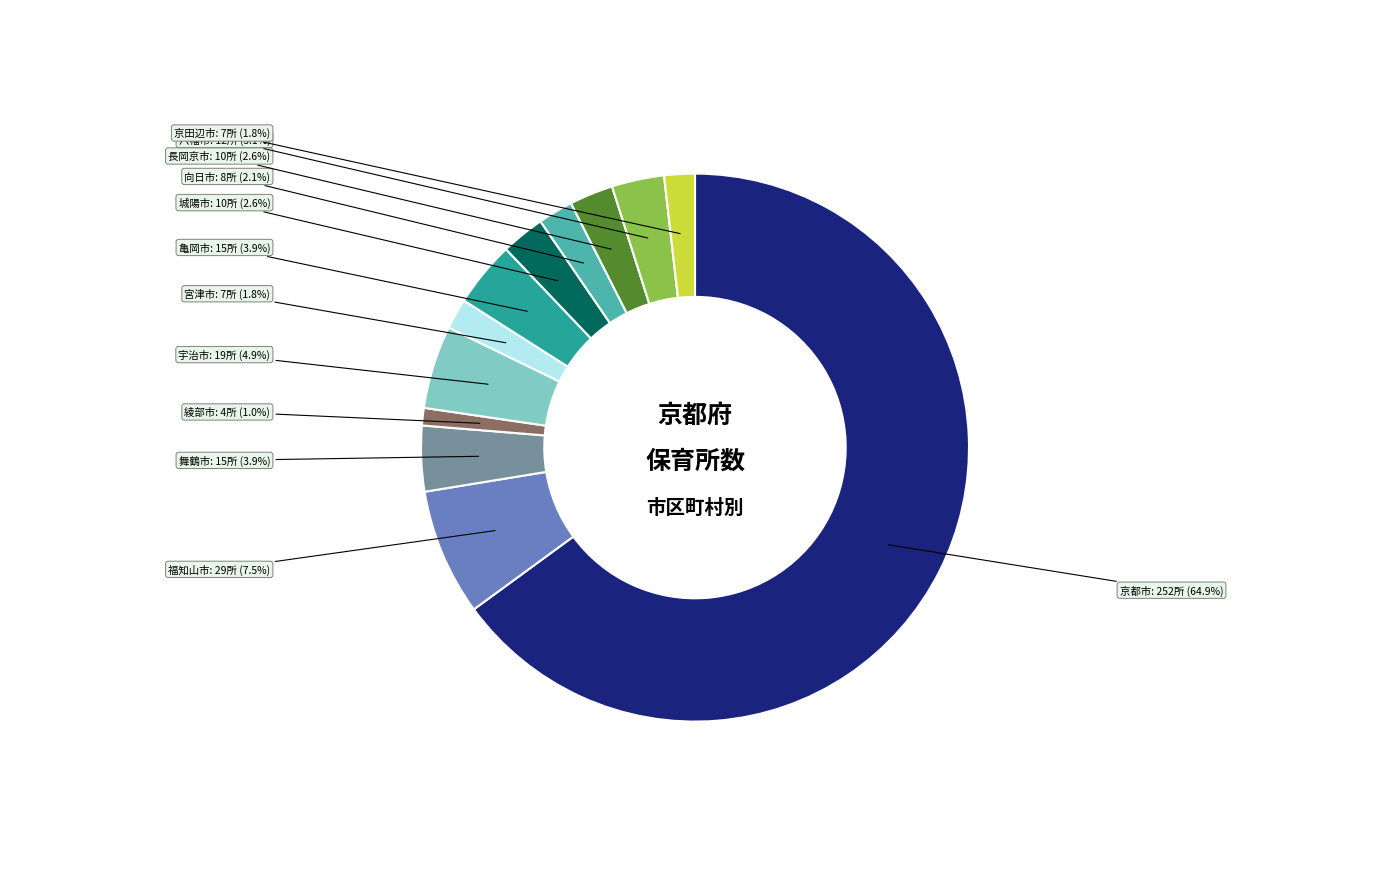

To the nearest percent, what is the combined percentage of 宮津市 and 福知山市?

9%